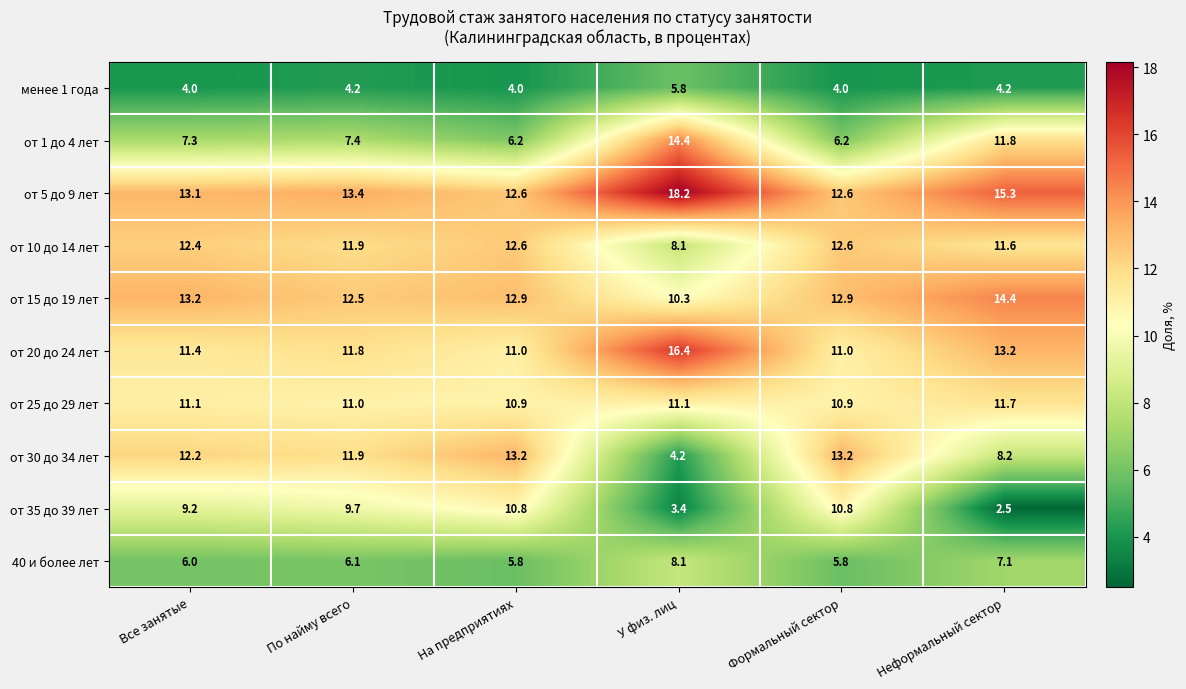

The от 35 до 39 лет series shows 2.5 at По найму всего. True or false?

False